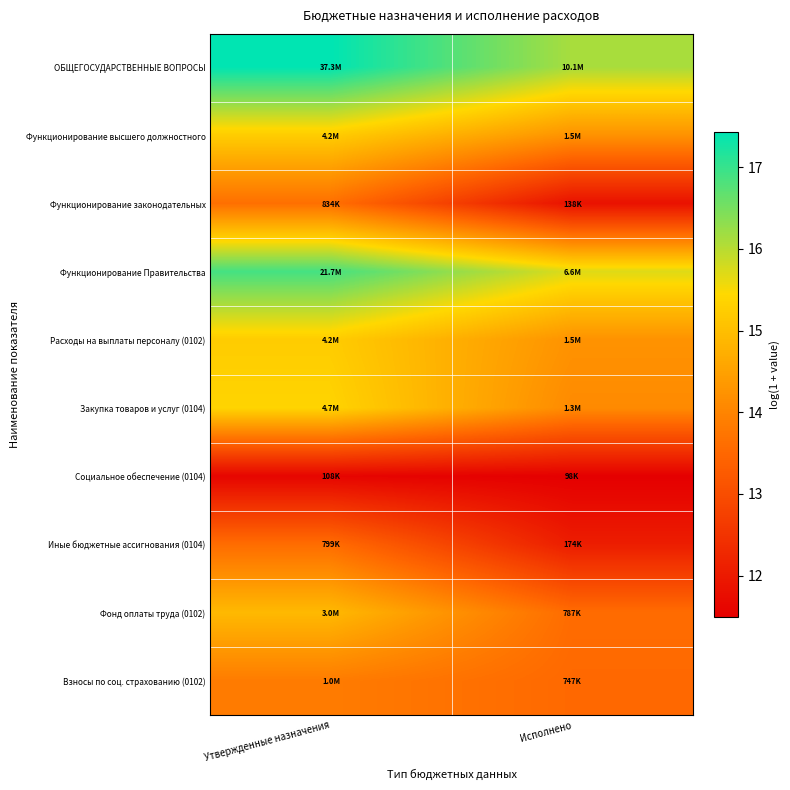

Reading left to right, extract all data points from this chart.

ОБЩЕГОСУДАРСТВЕННЫЕ ВОПРОСЫ: Утвержденные назначения=17.4	Исполнено=16.1
Функционирование высшего должностного: Утвержденные назначения=15.2	Исполнено=14.2
Функционирование законодательных: Утвержденные назначения=13.6	Исполнено=11.8
Функционирование Правительства: Утвержденные назначения=16.9	Исполнено=15.7
Расходы на выплаты персоналу (0102): Утвержденные назначения=15.2	Исполнено=14.2
Закупка товаров и услуг (0104): Утвержденные назначения=15.4	Исполнено=14.1
Социальное обеспечение (0104): Утвержденные назначения=11.6	Исполнено=11.5
Иные бюджетные ассигнования (0104): Утвержденные назначения=13.6	Исполнено=12.1
Фонд оплаты труда (0102): Утвержденные назначения=14.9	Исполнено=13.6
Взносы по соц. страхованию (0102): Утвержденные назначения=13.9	Исполнено=13.5